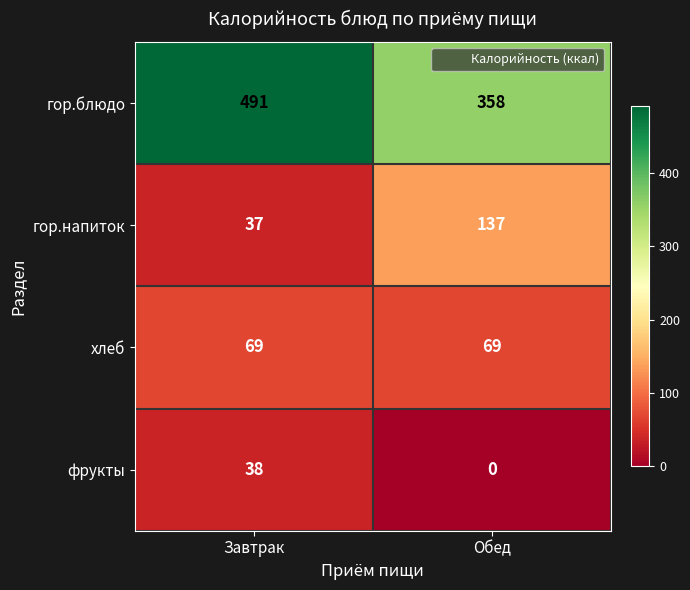

What is the sum of all гор.напиток values?

174